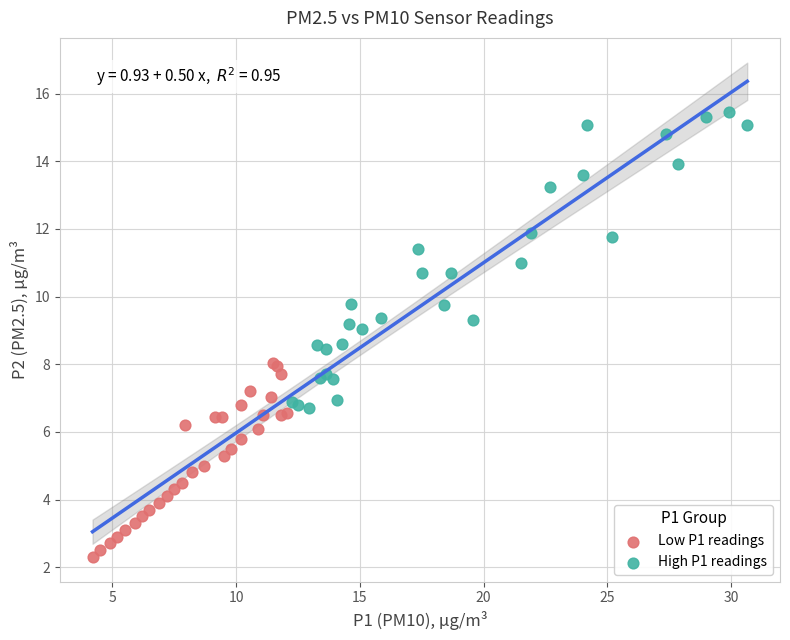

Which series reaches the maximum Y coordinate?

High P1 readings